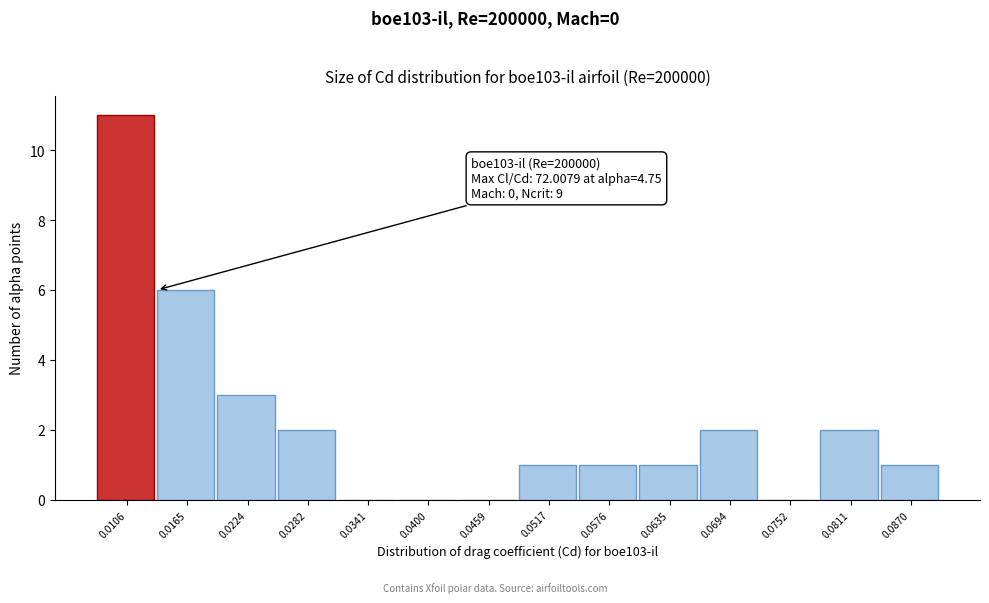

Reading left to right, extract all data points from this chart.

0.0106=11	0.0165=6	0.0224=3	0.0282=2	0.0341=0	0.0400=0	0.0459=0	0.0517=1	0.0576=1	0.0635=1	0.0694=2	0.0752=0	0.0811=2	0.0870=1